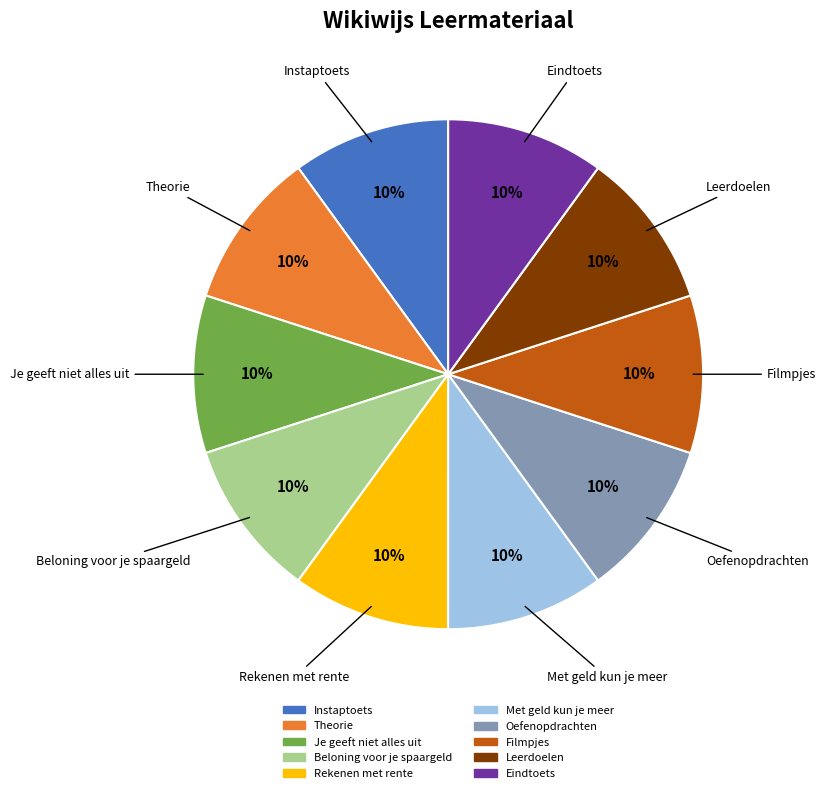

To the nearest percent, what is the average slice percentage?

10%